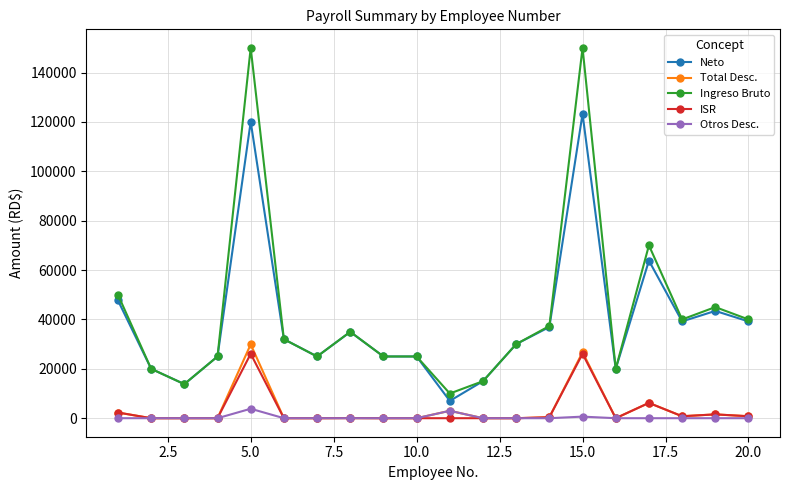

Which series has the largest range (max minus min)?

Ingreso Bruto